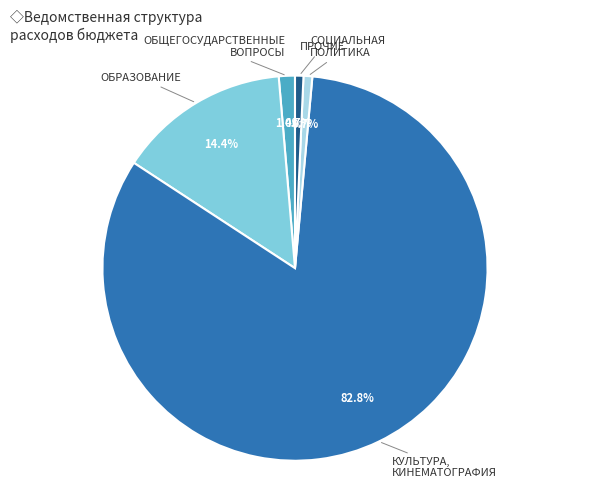

To the nearest percent, what is the difference between the largest and smallest slice percentages?

82%